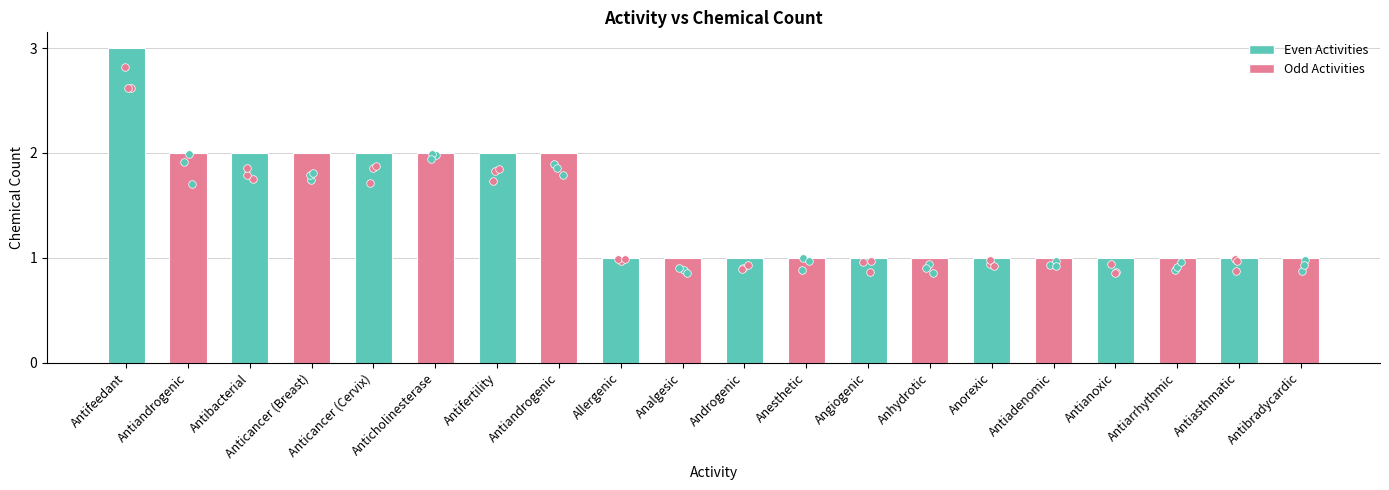

What is the ratio of the value at Angiogenic to the value at Antianoxic?

1.0